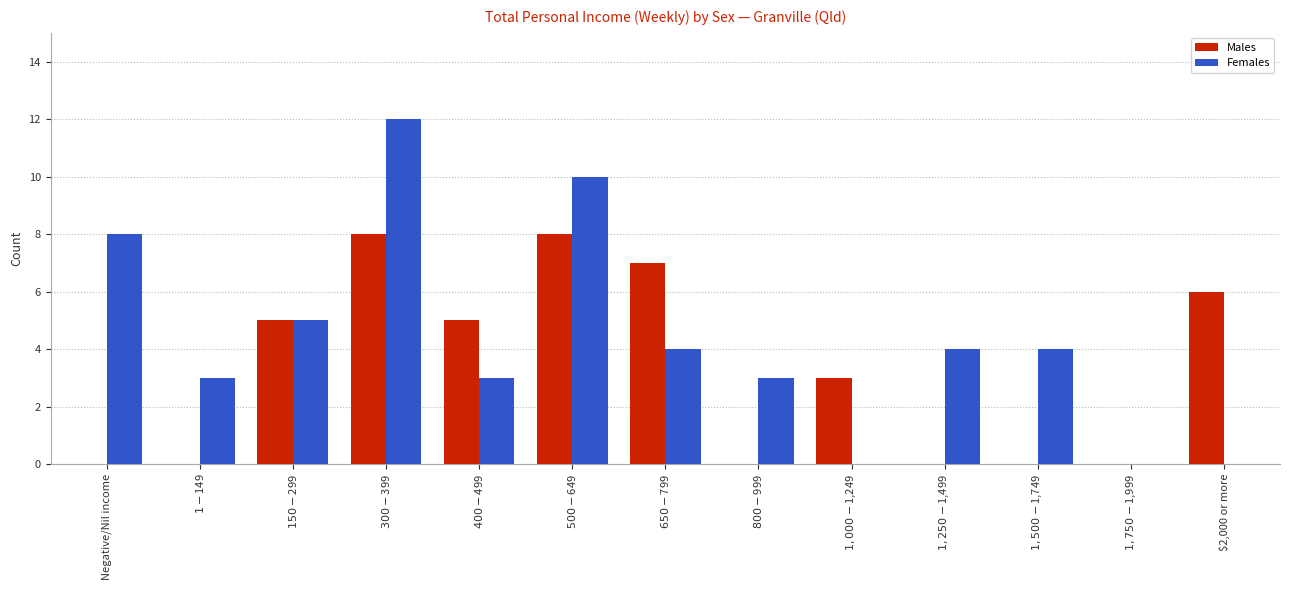

What is the average value of the Males series?

3